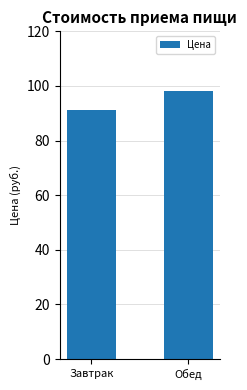

What is the ratio of the value at Завтрак to the value at Обед?

0.9